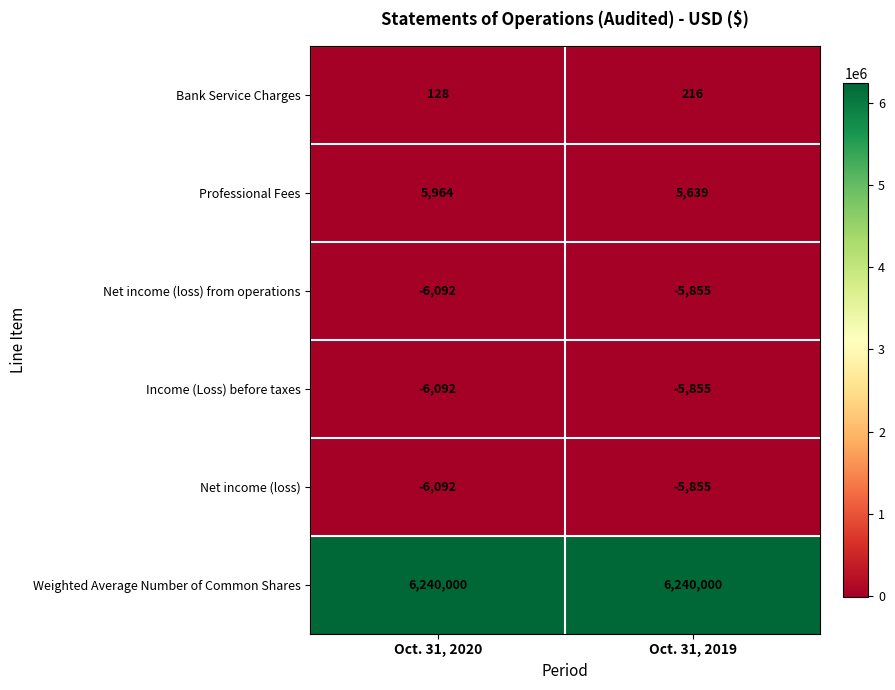

Reading right to left, extract all data points from this chart.

Bank Service Charges: 216	128
Professional Fees: 5639	5964
Net income (loss) from operations: -5855	-6092
Income (Loss) before taxes: -5855	-6092
Net income (loss): -5855	-6092
Weighted Average Number of Common Shares: 6240000	6240000